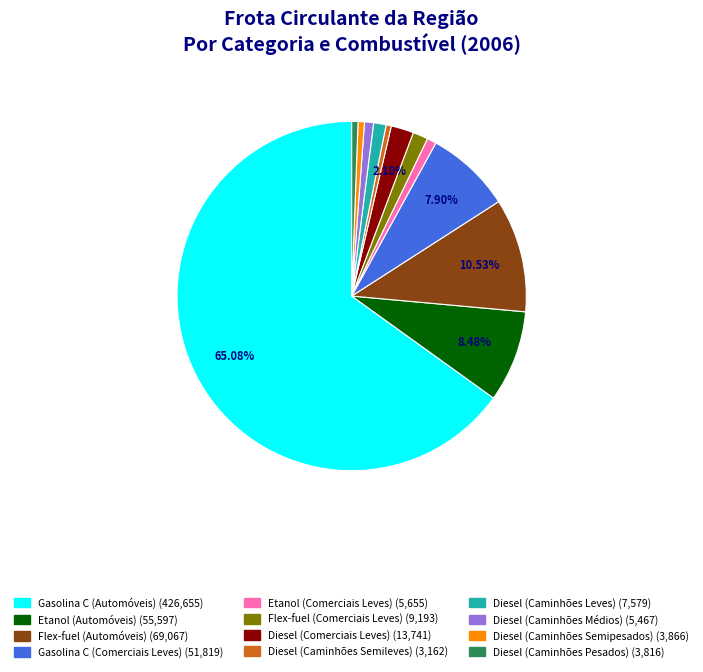

Which category has the biggest portion of the pie?

Gasolina C (Automóveis)